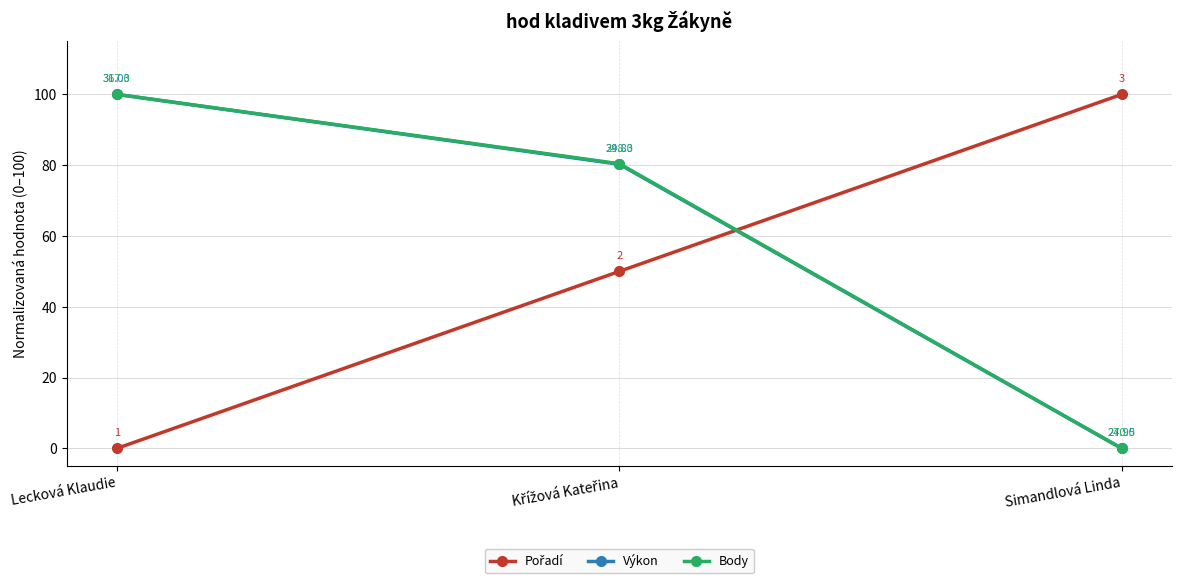

What is the difference between the highest and lowest values at Simandlová Linda?

100.0